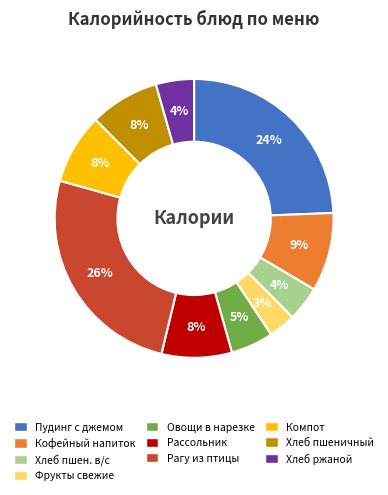

Count the number of slices in the pie.

10